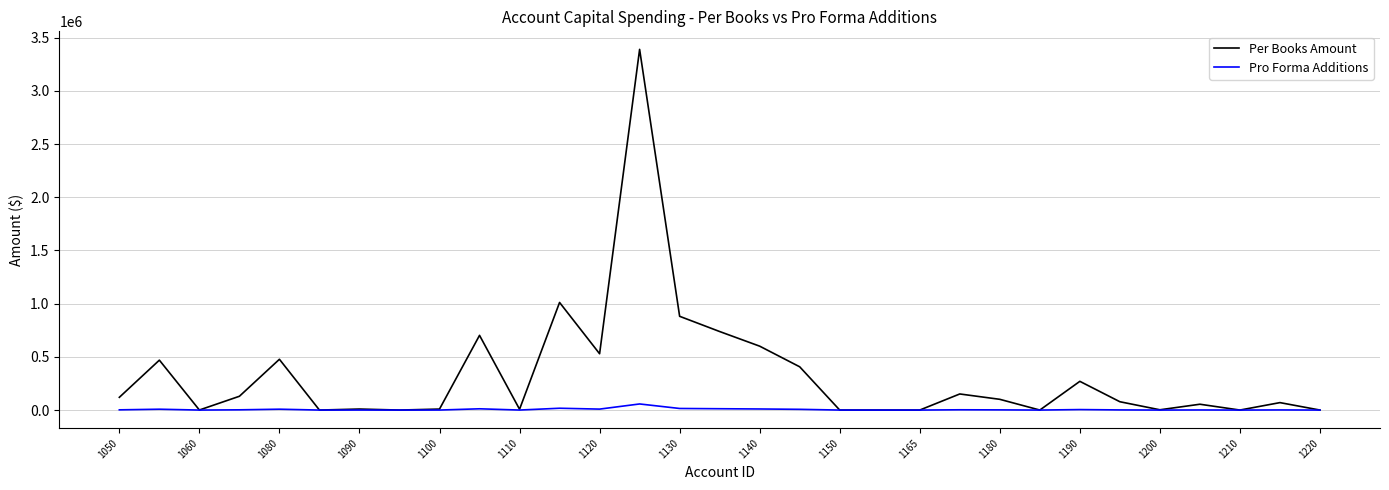

What is the maximum value shown in the chart?

3390245.1